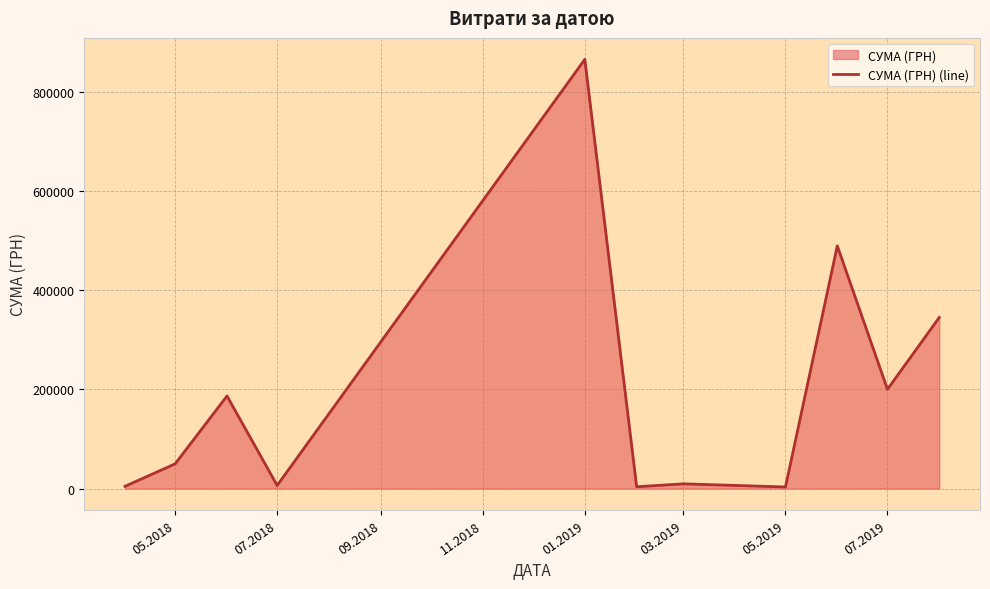

What is the greatest value displayed?

864988.1